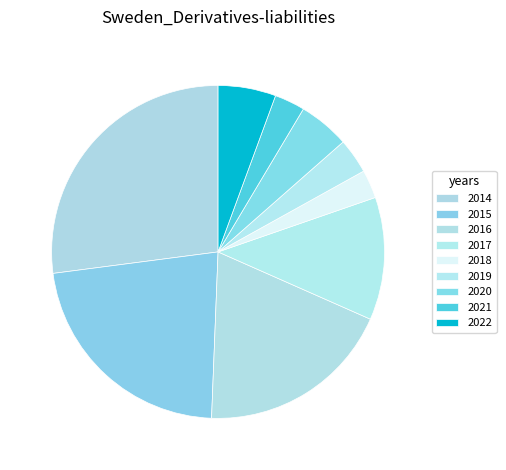

Is it true that 2015 is 22% of the pie?

True